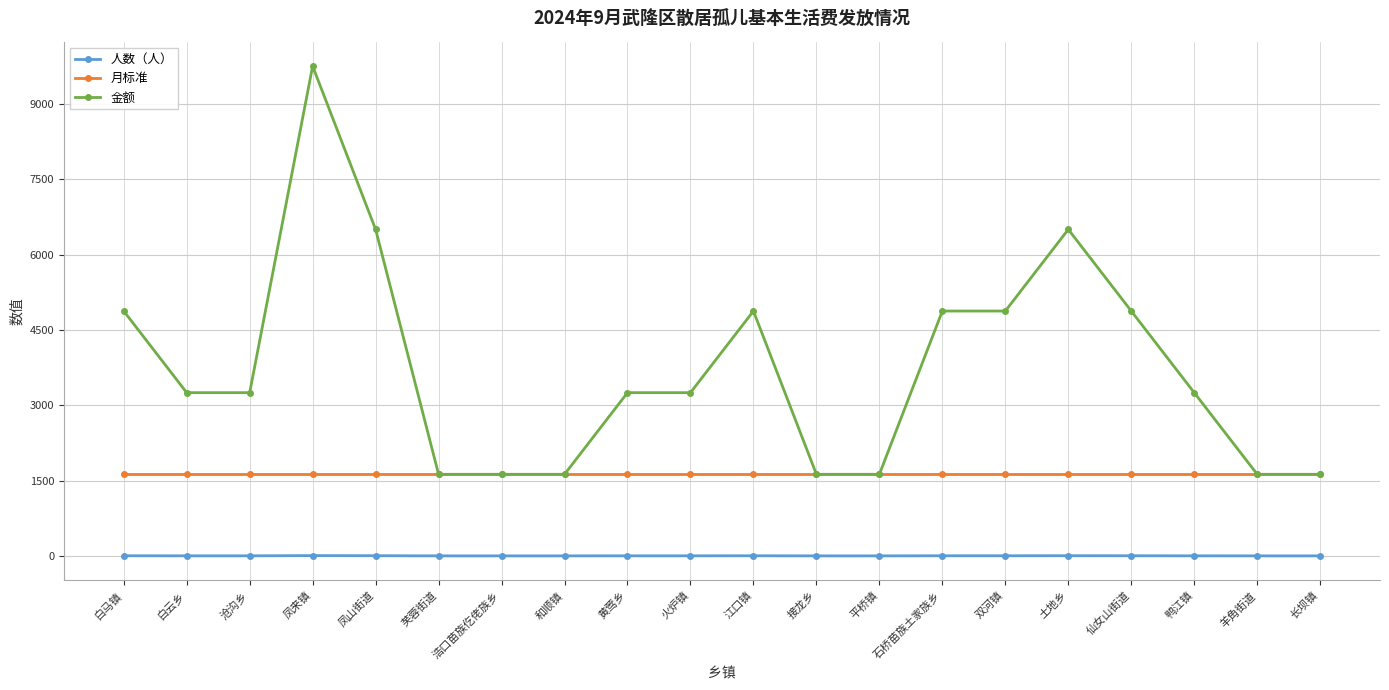

True or false: 人数（人） and 月标准 cross at least once.

False